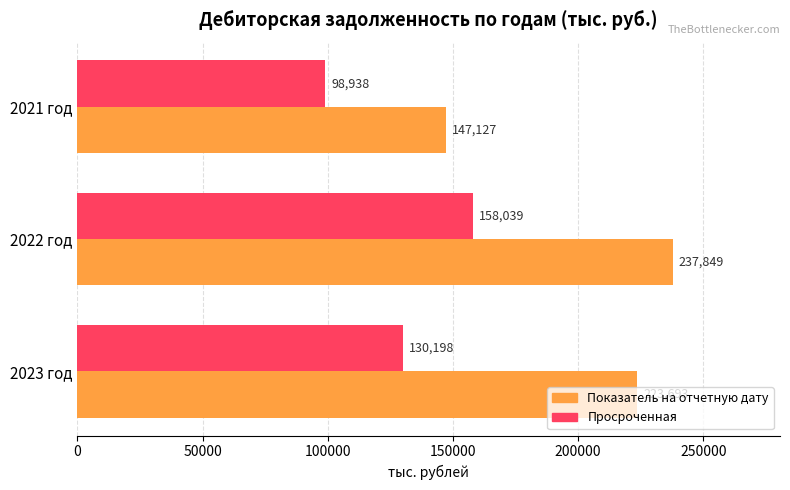

Which series has the largest range (max minus min)?

Показатель на отчетную дату